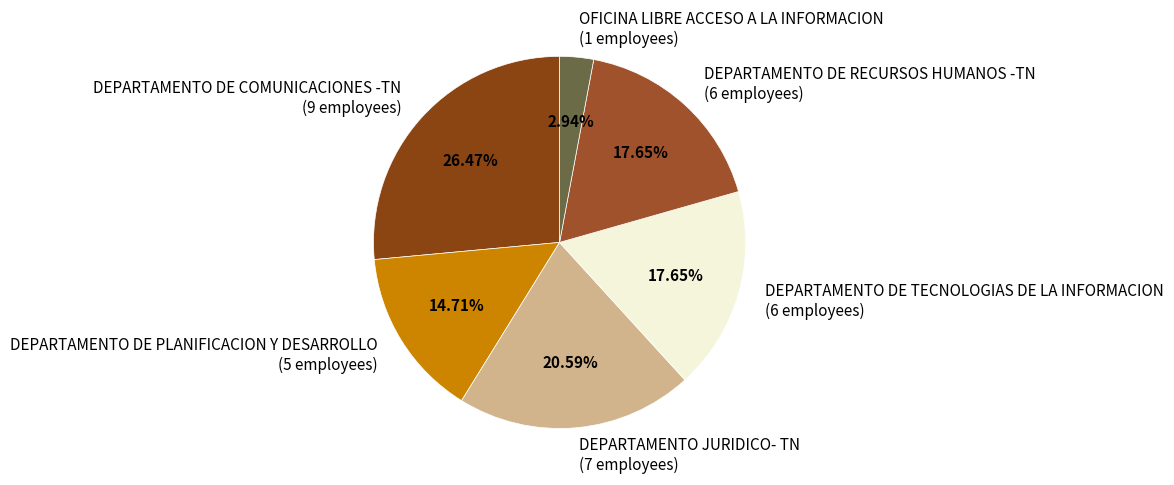

What percentage is NOT represented by DEPARTAMENTO DE RECURSOS HUMANOS -TN?

82.4%